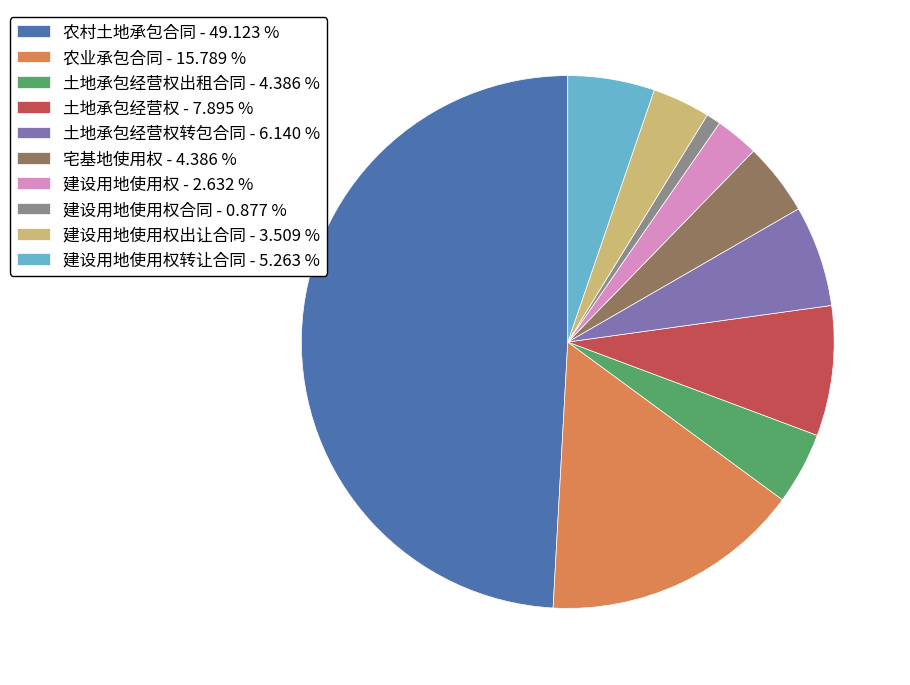

Does 土地承包经营权 - 7.895 % account for over 50% of the chart?

No